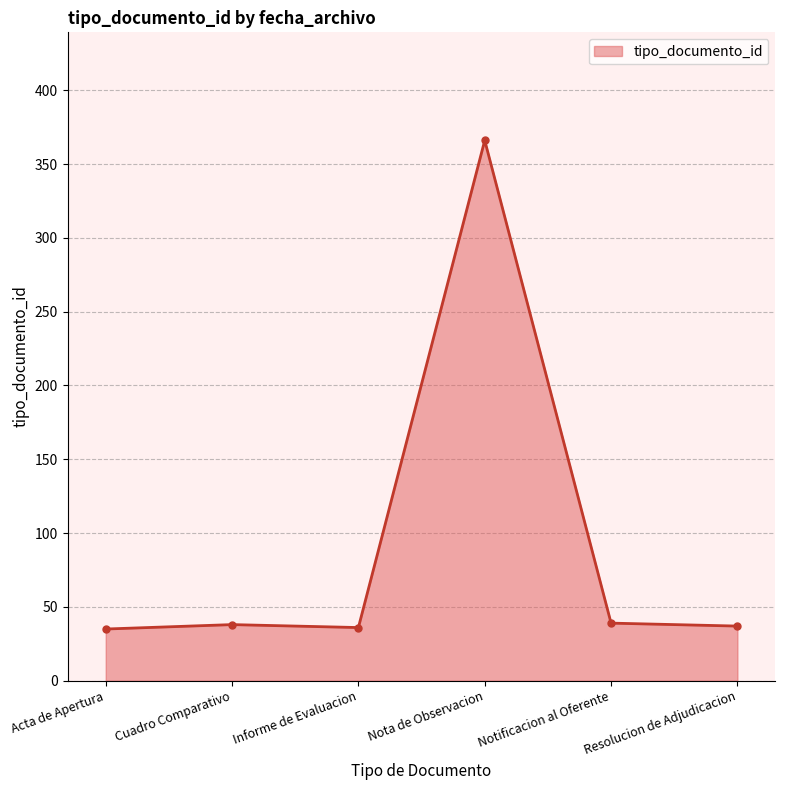

What is the sum of the values at Resolucion de Adjudicacion and Acta de Apertura?

72